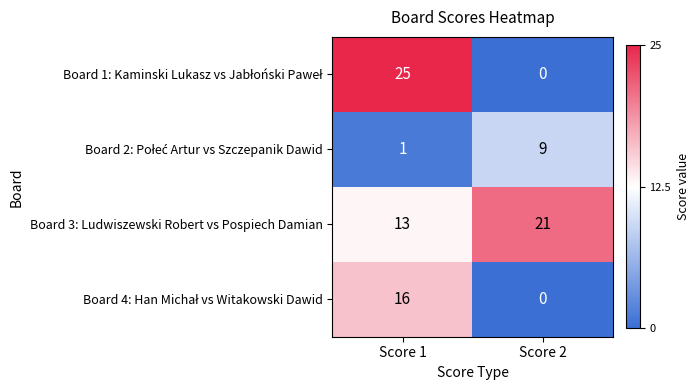

What is the total value across all series at Score 2?

30